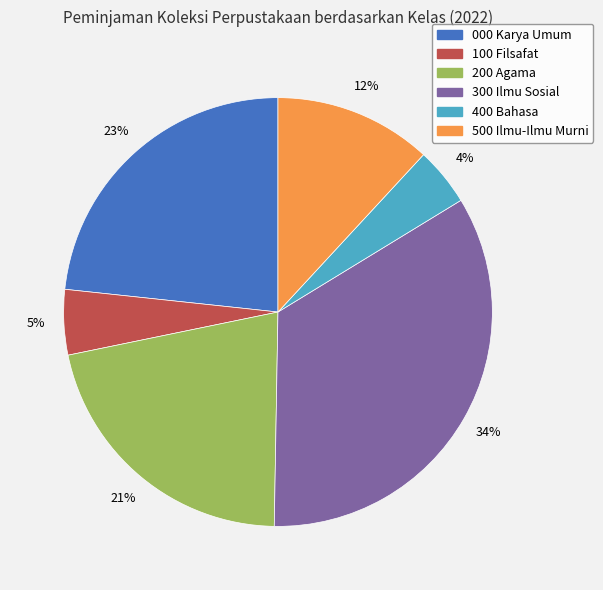

Which has a higher value, 300 Ilmu Sosial or 000 Karya Umum?

300 Ilmu Sosial